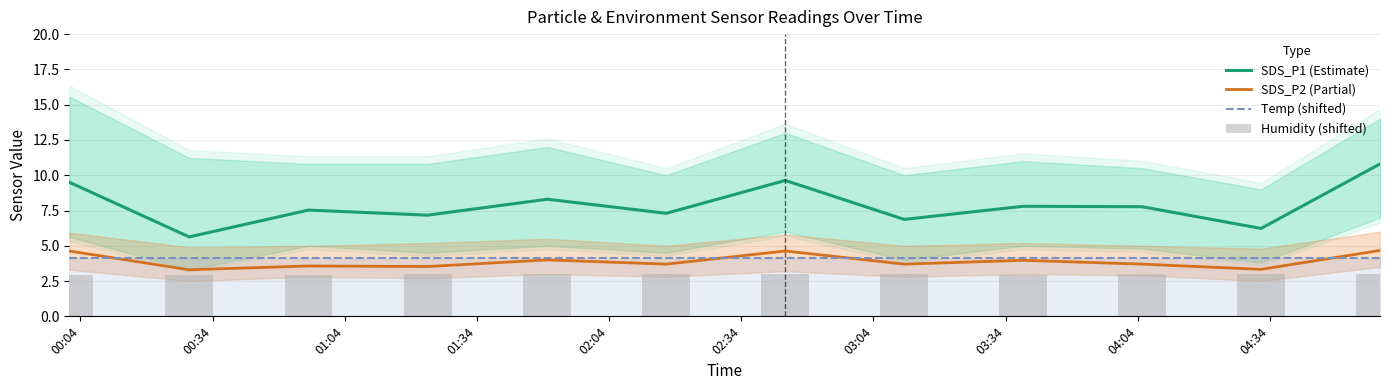

What is the lowest value of the SDS_P2 (Partial) series?

3.3